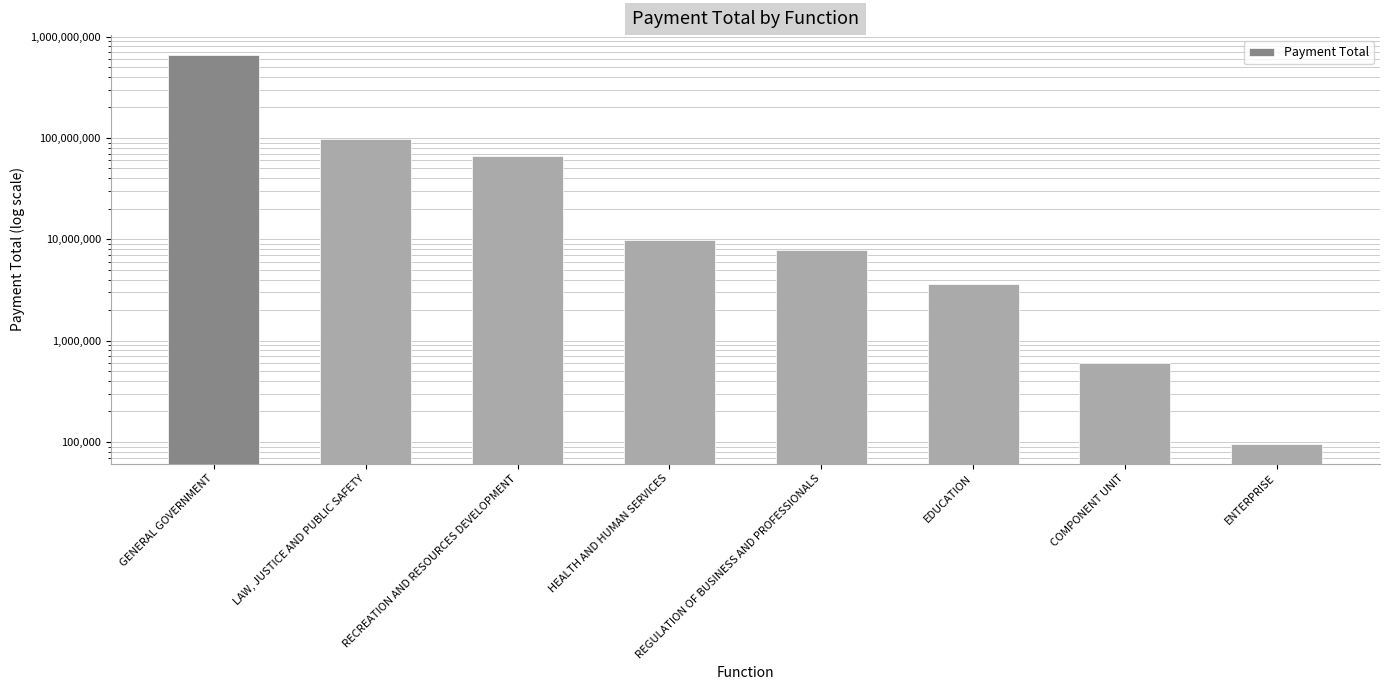

At which label is the value closest to 332729947?

LAW, JUSTICE AND PUBLIC SAFETY